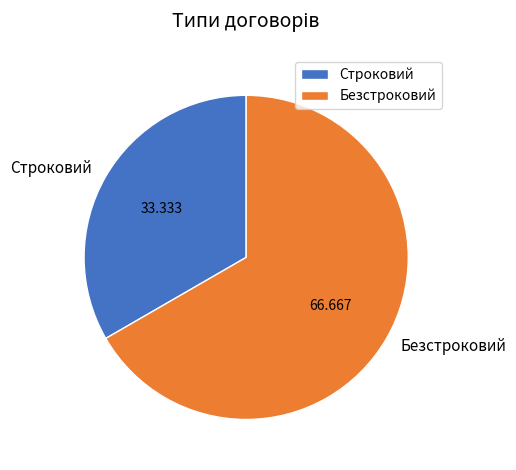

Is there a majority slice in this chart?

Yes